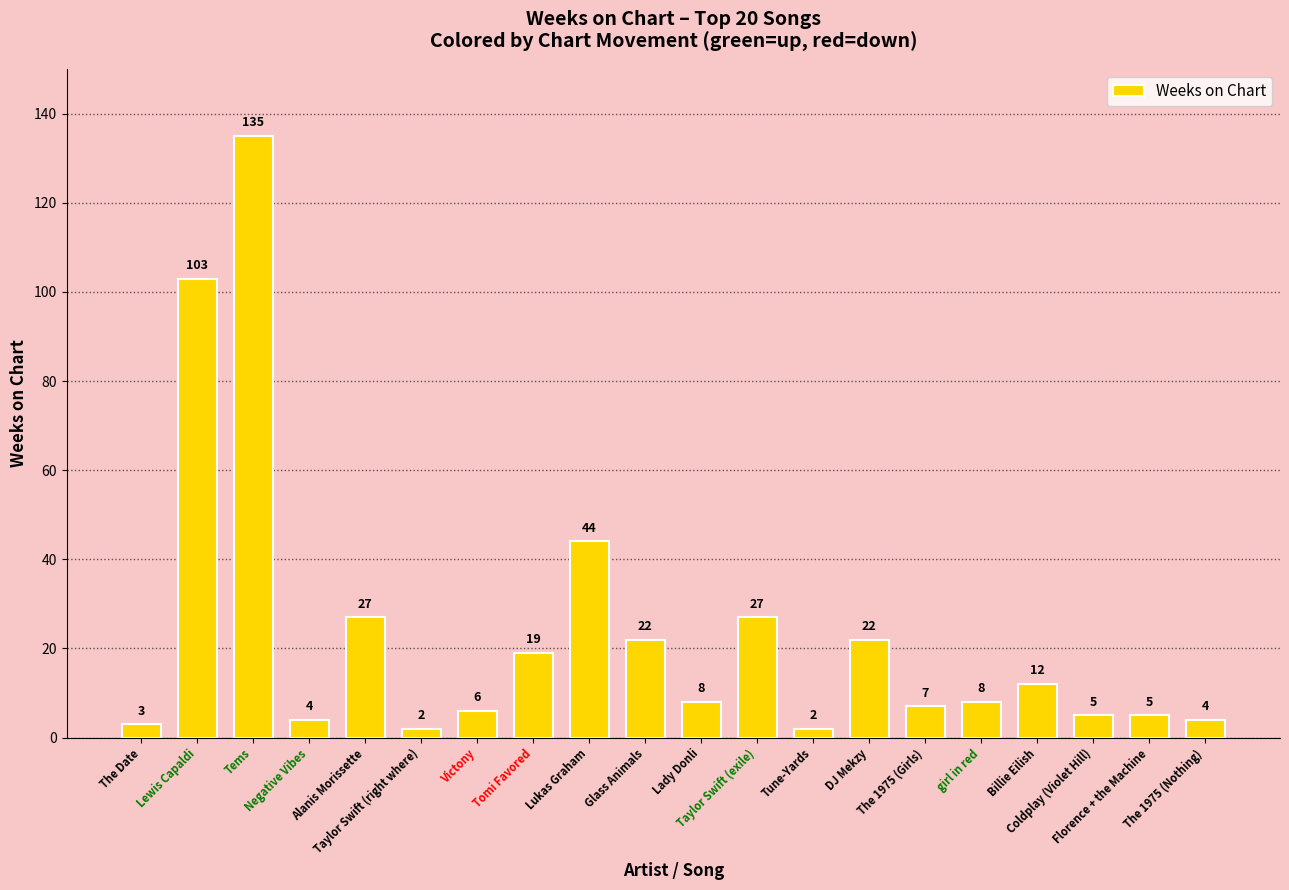

Reading right to left, list all the values displayed in this chart.

4	5	5	12	8	7	22	2	27	8	22	44	19	6	2	27	4	135	103	3